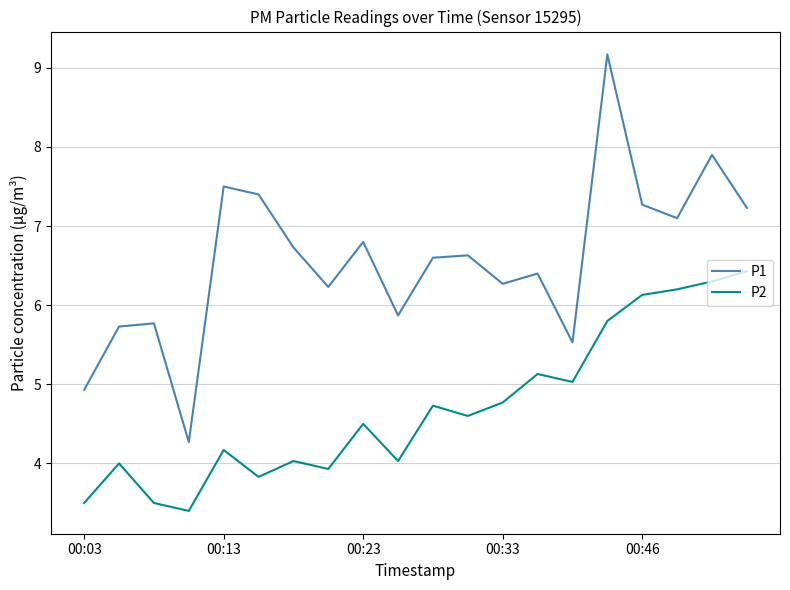

True or false: P1 and P2 cross at least once.

False